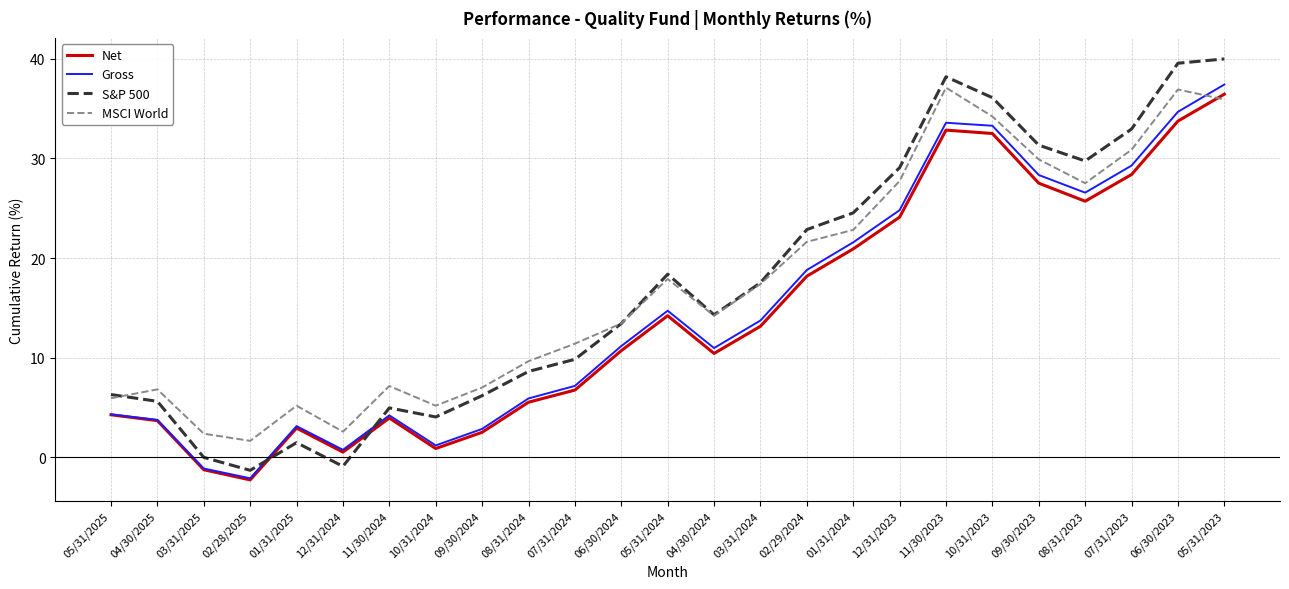

In S&P 500, how many points are higher than both neighbors (excluding endpoints)?

4